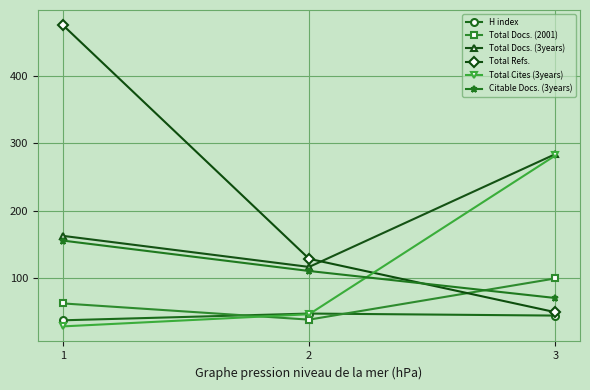

What is the smallest value displayed?

29